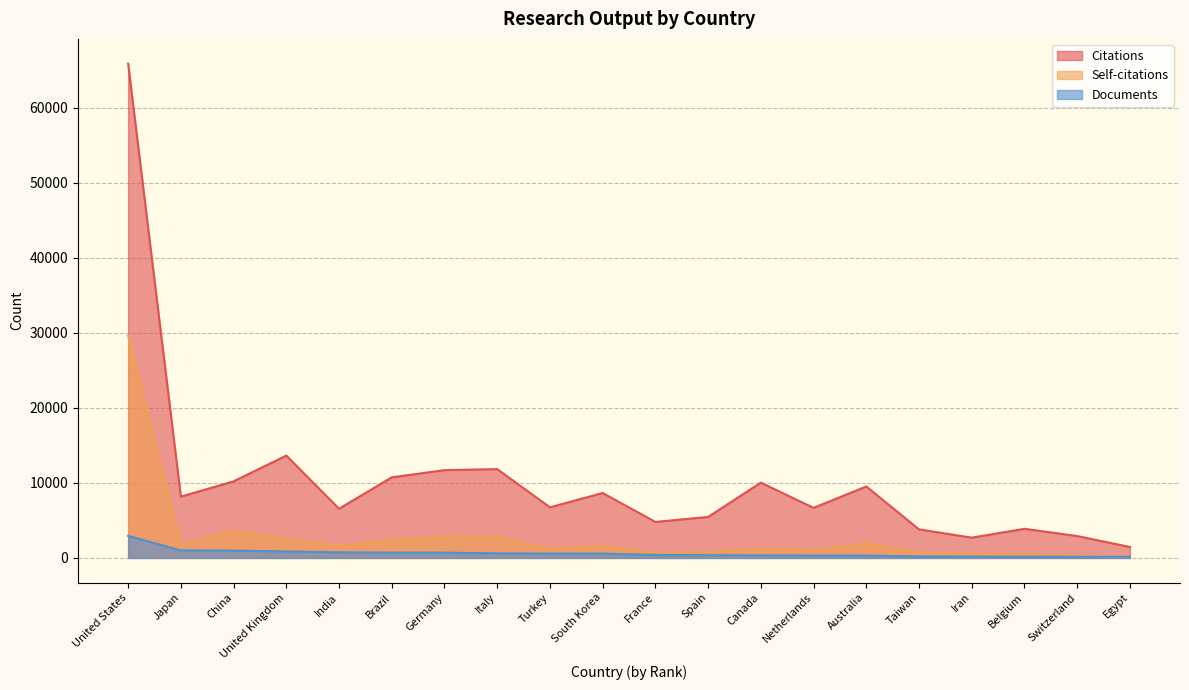

What is the approximate value of Citations at Italy?

11831